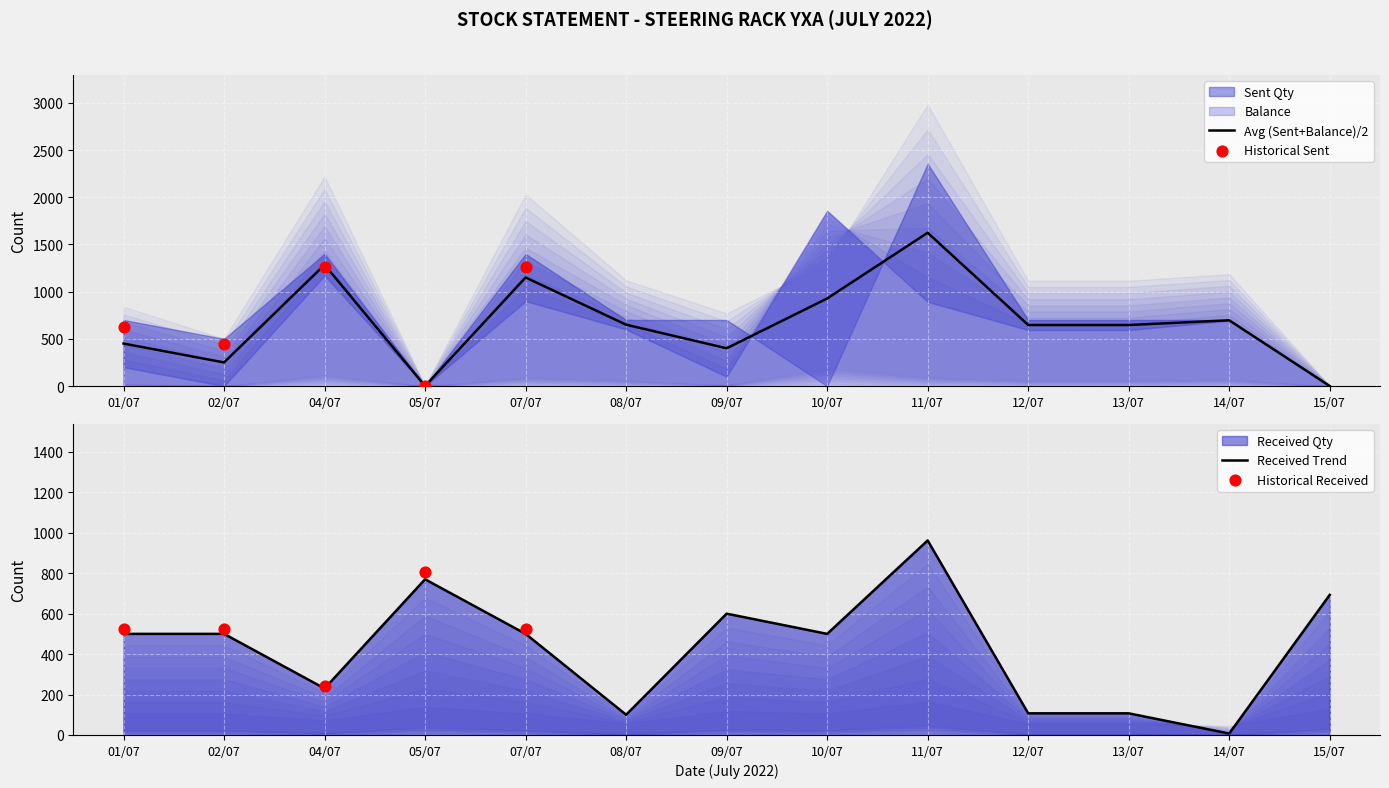

Which series contains the lowest Y value?

Sent Qty